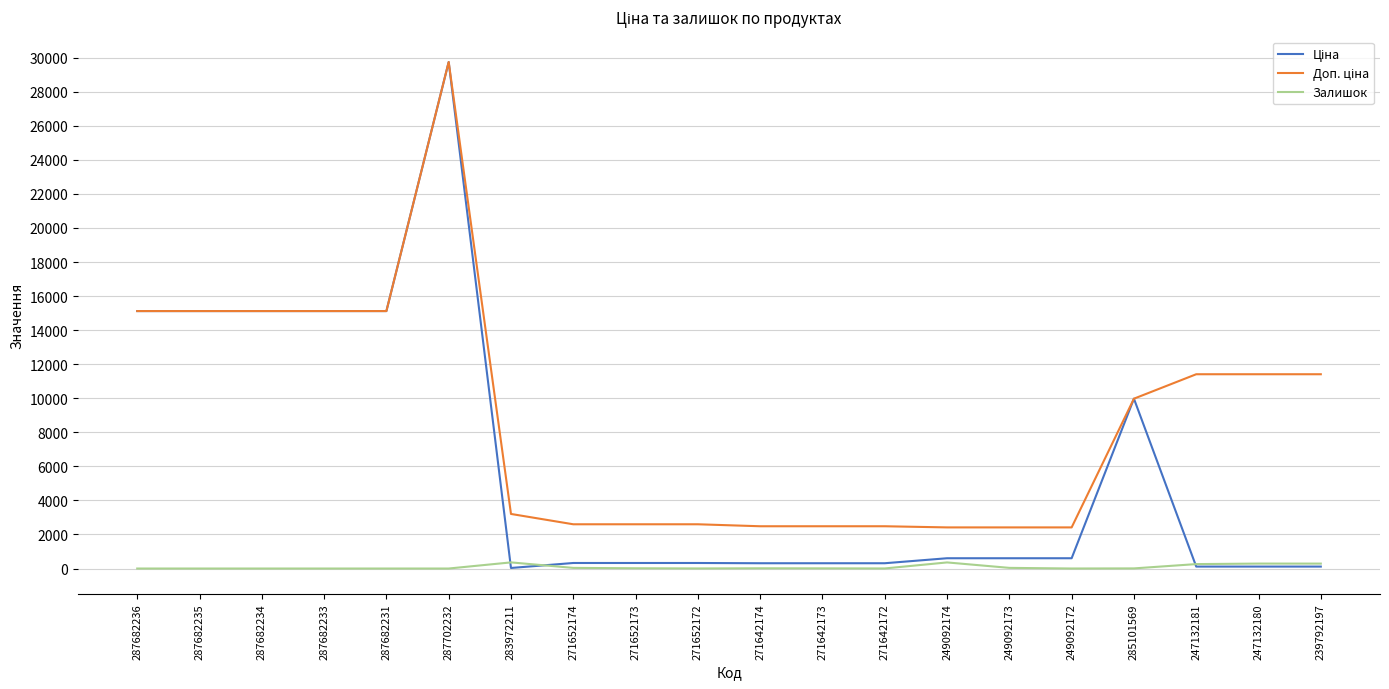

At which category is the sum across all series the highest?

287702232